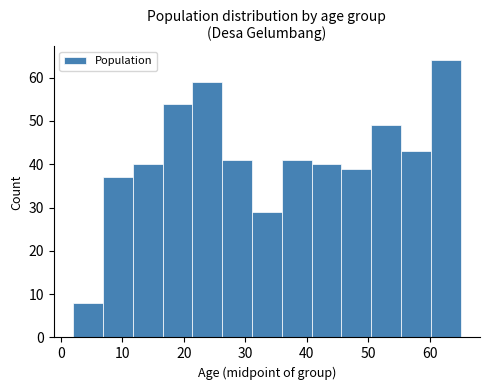

Reading left to right, list every bar in this chart as the range it spans on the x-axis followed by its height. Neither the bar edges nor the heights are printed on the chart, so give them approximately, as read against the axes.

2 to 7: 8
7 to 12: 37
12 to 17: 40
17 to 21: 54
21 to 26: 59
26 to 31: 41
31 to 36: 29
36 to 41: 41
41 to 46: 40
46 to 50: 39
50 to 55: 49
55 to 60: 43
60 to 65: 64